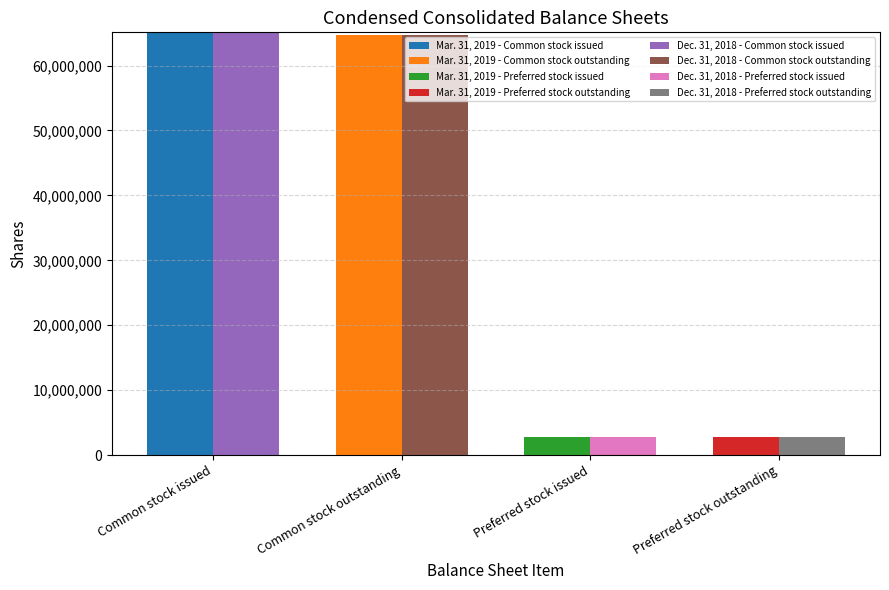

Where does the Dec. 31, 2018 series first go above 64693681?

Common stock issued